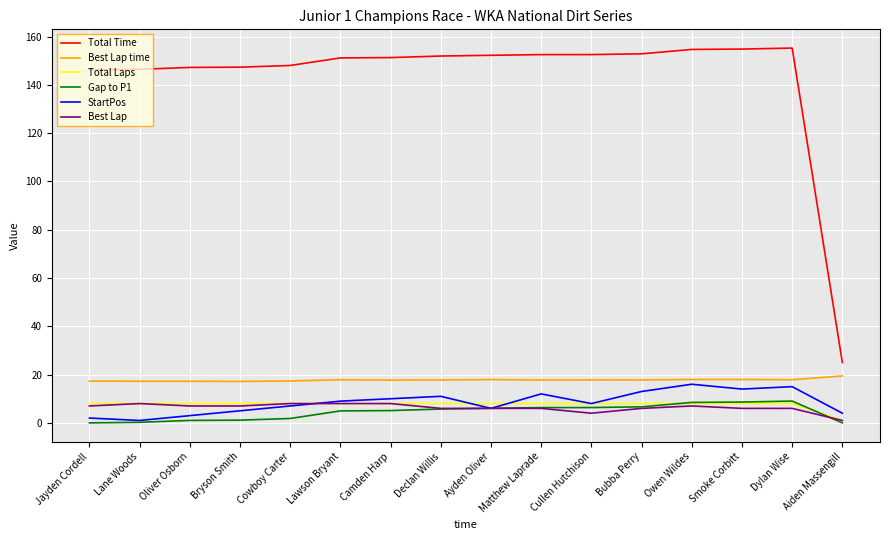

What is the average value of the Best Lap series?

6.3